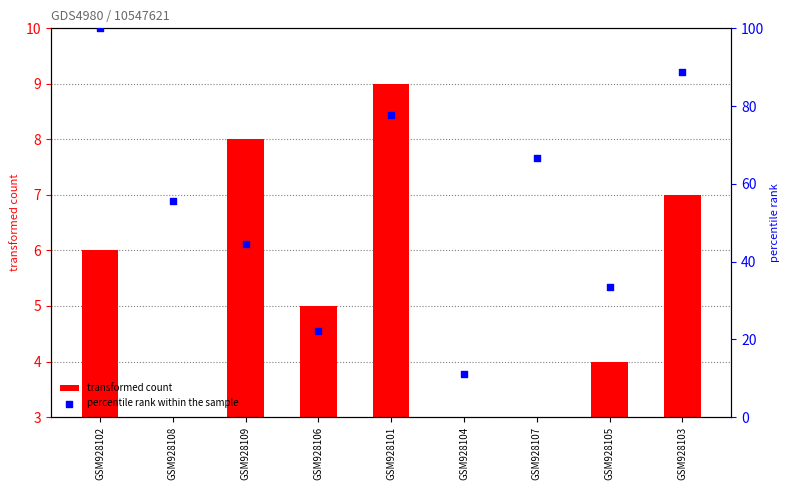

Which series has the largest Y range (max minus min)?

percentile rank within the sample